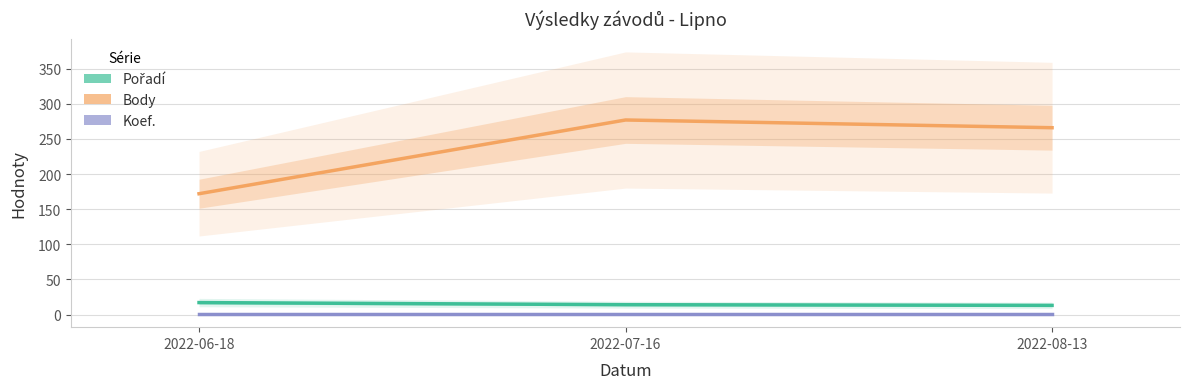

What position from the right is 2022-07-16?

2